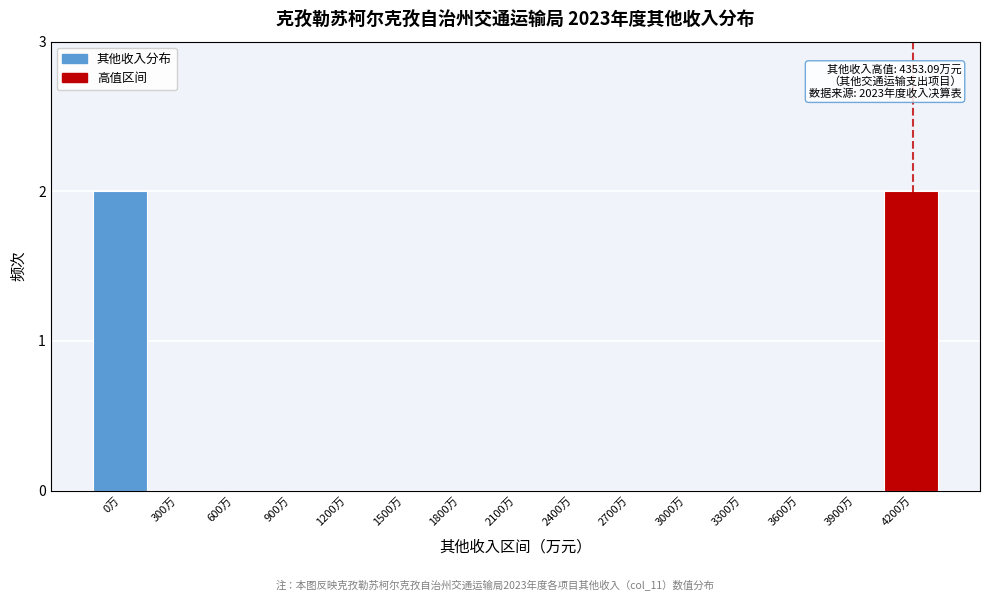

Reading left to right, transcribe all the data shown in this chart.

0万=2	300万=0	600万=0	900万=0	1200万=0	1500万=0	1800万=0	2100万=0	2400万=0	2700万=0	3000万=0	3300万=0	3600万=0	3900万=0	4200万=2